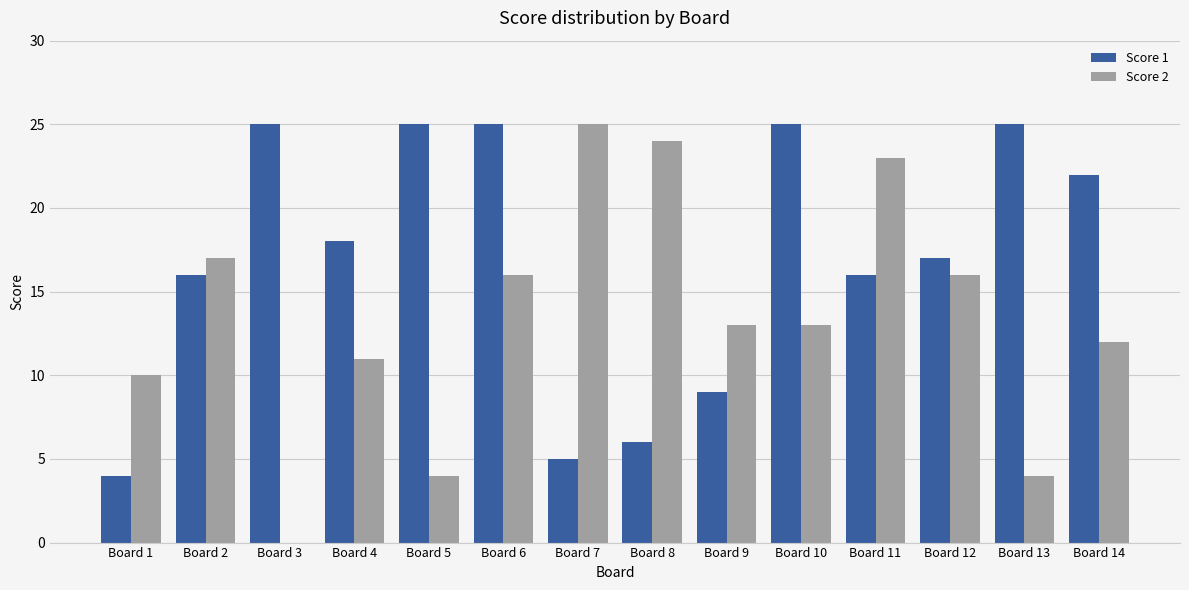

Which series changed the most between Board 4 and Board 6?

Score 1